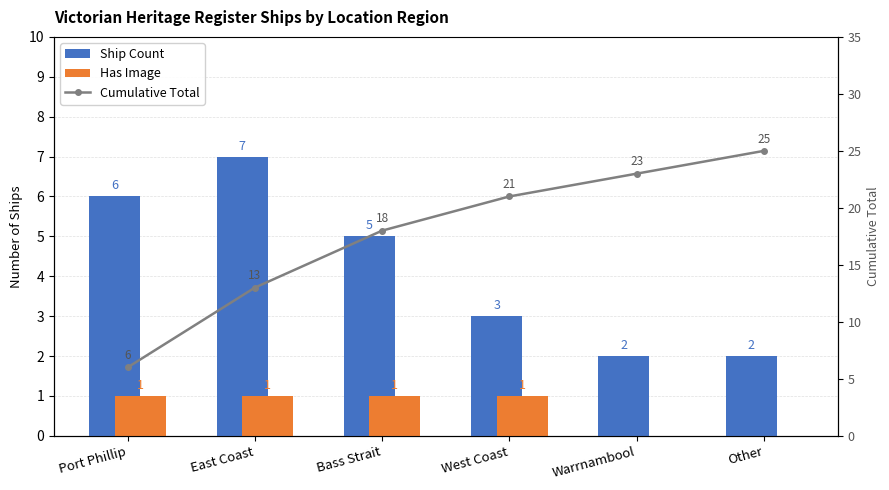

What is the difference between the maximum and minimum values in the Ship Count series?

5